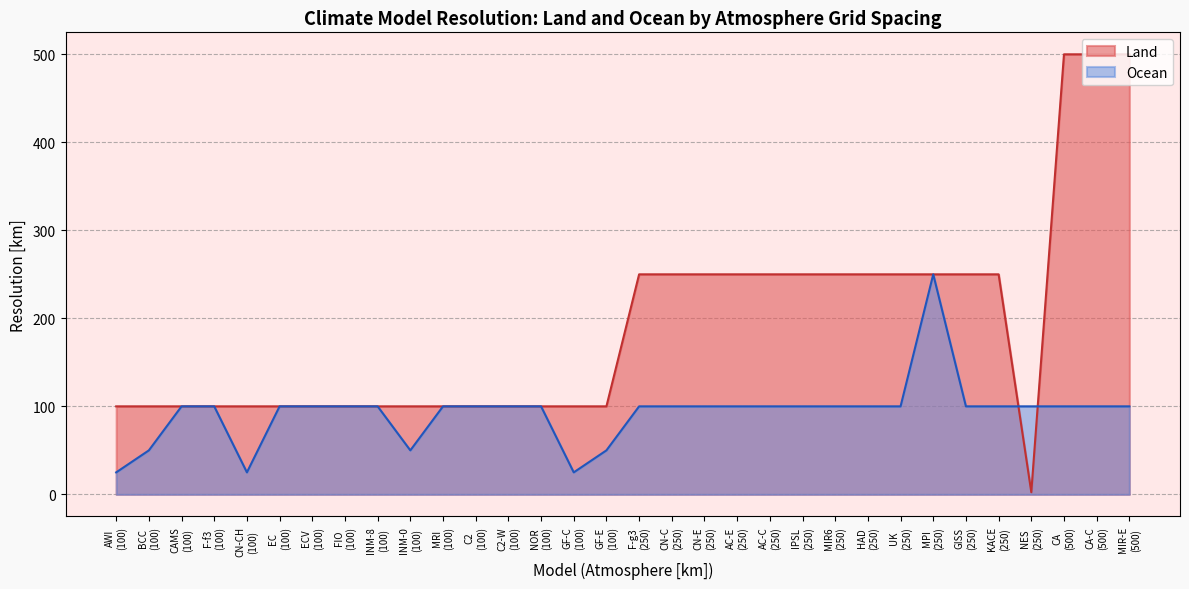

Which series changed the most between 250 and 250?

Land